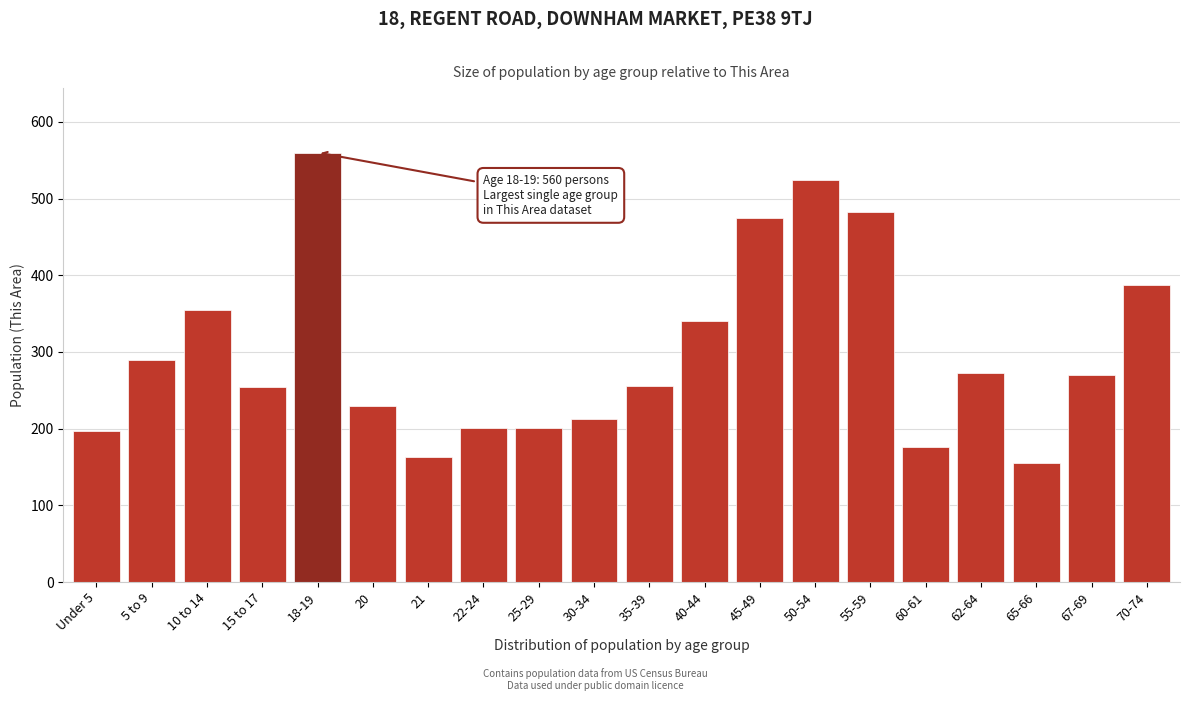

What value does the data have at 10 to 14, to the nearest 10?

360